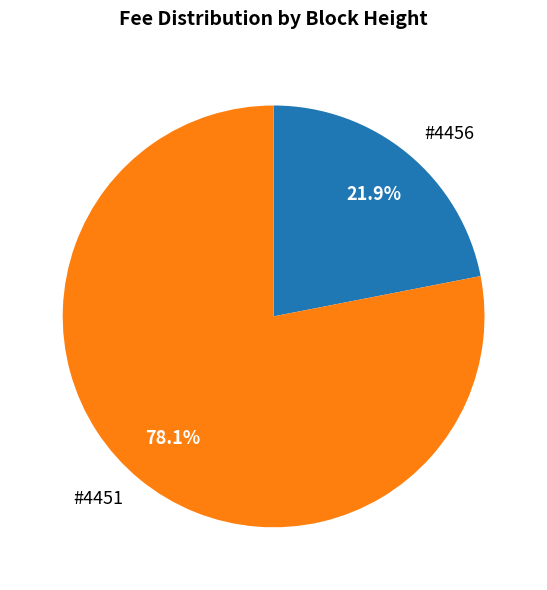

Count the number of slices in the pie.

2